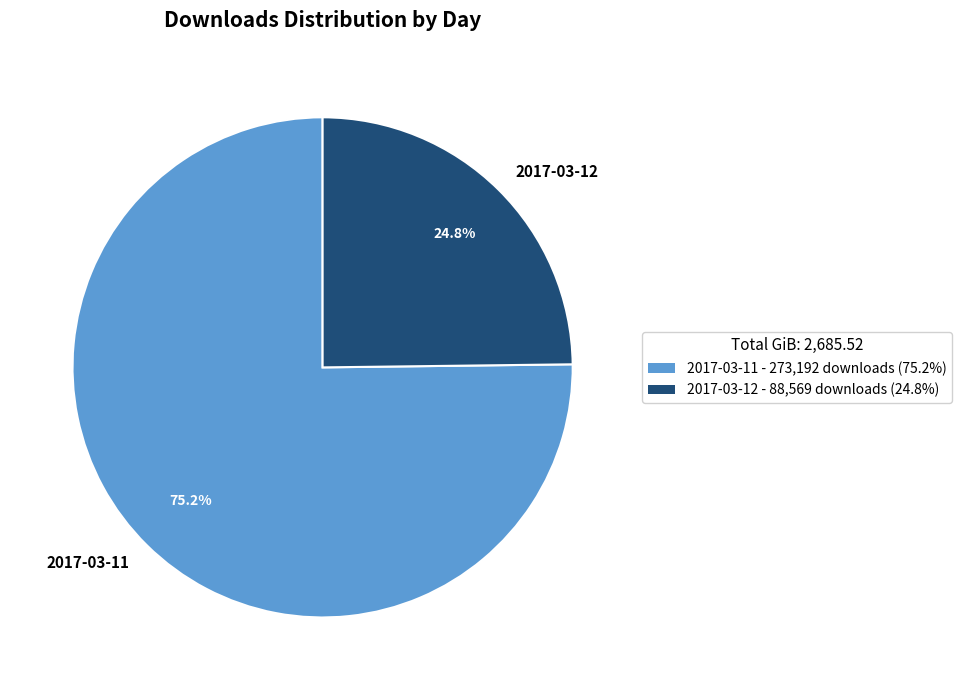

Count the number of slices in the pie.

2